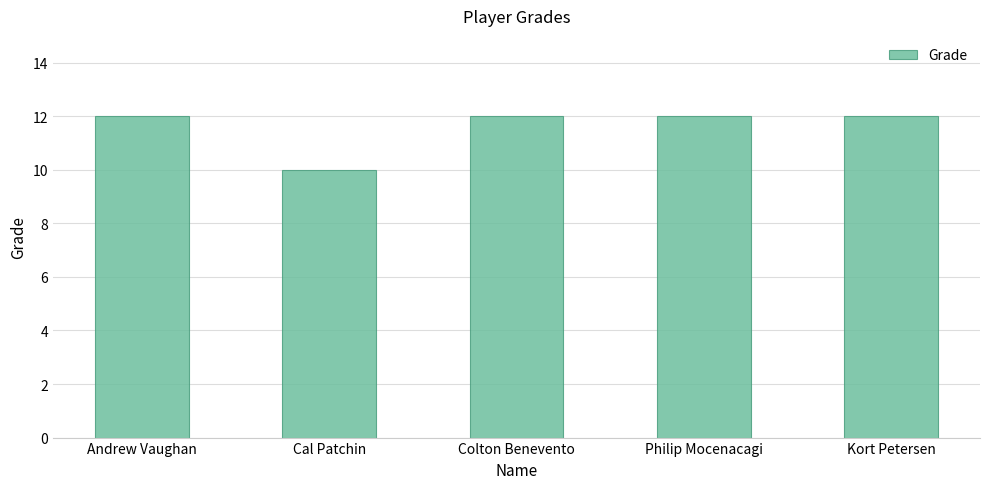

What is the approximate value at Andrew Vaughan?

12